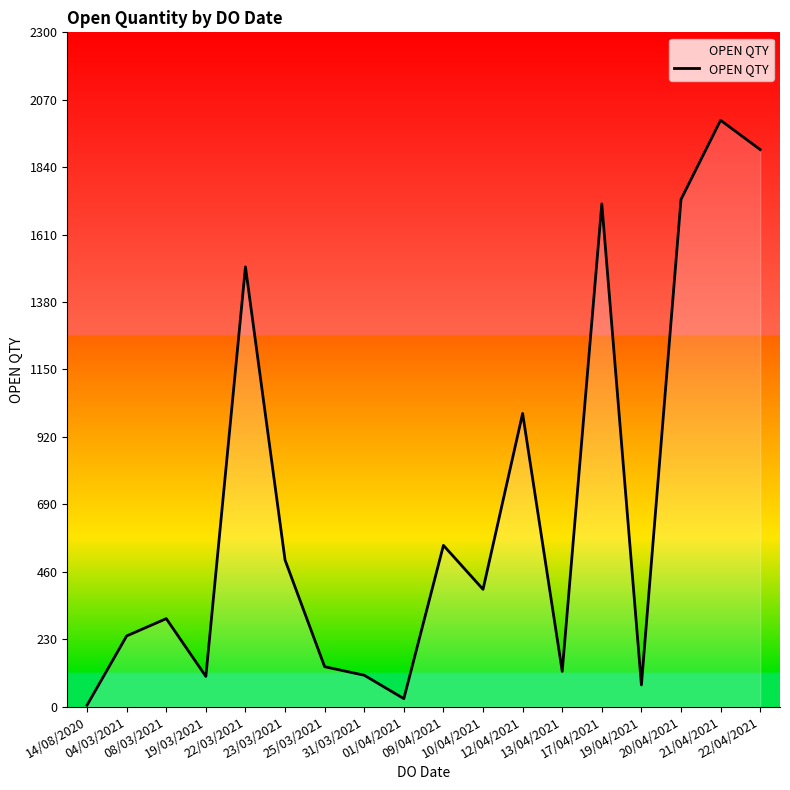

Which has a higher value, 12/04/2021 or 25/03/2021?

12/04/2021